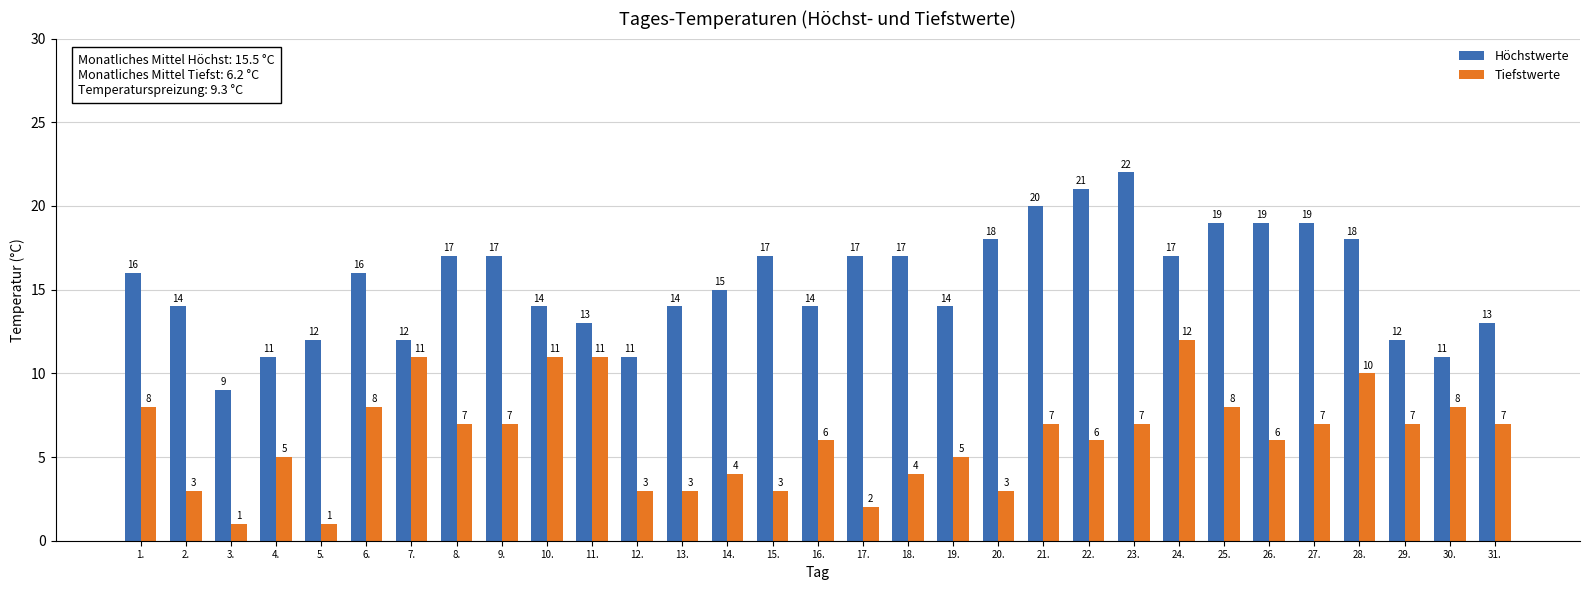

At which label does Tiefstwerte reach its peak?

24.